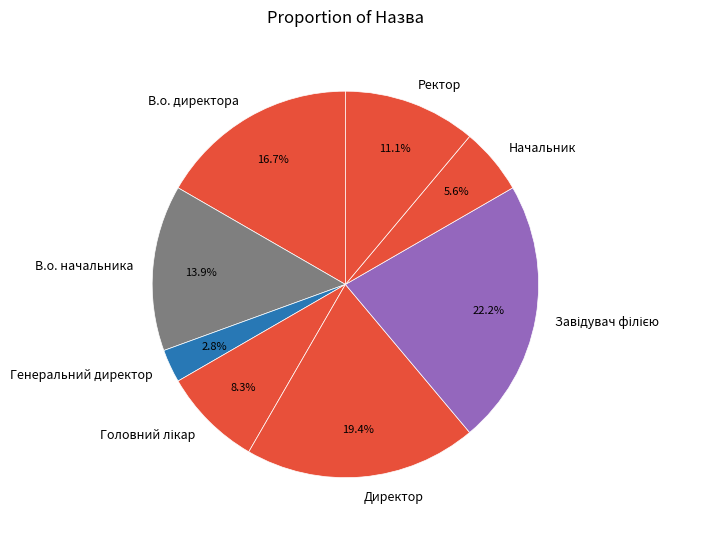

How many slices are in this pie chart?

8